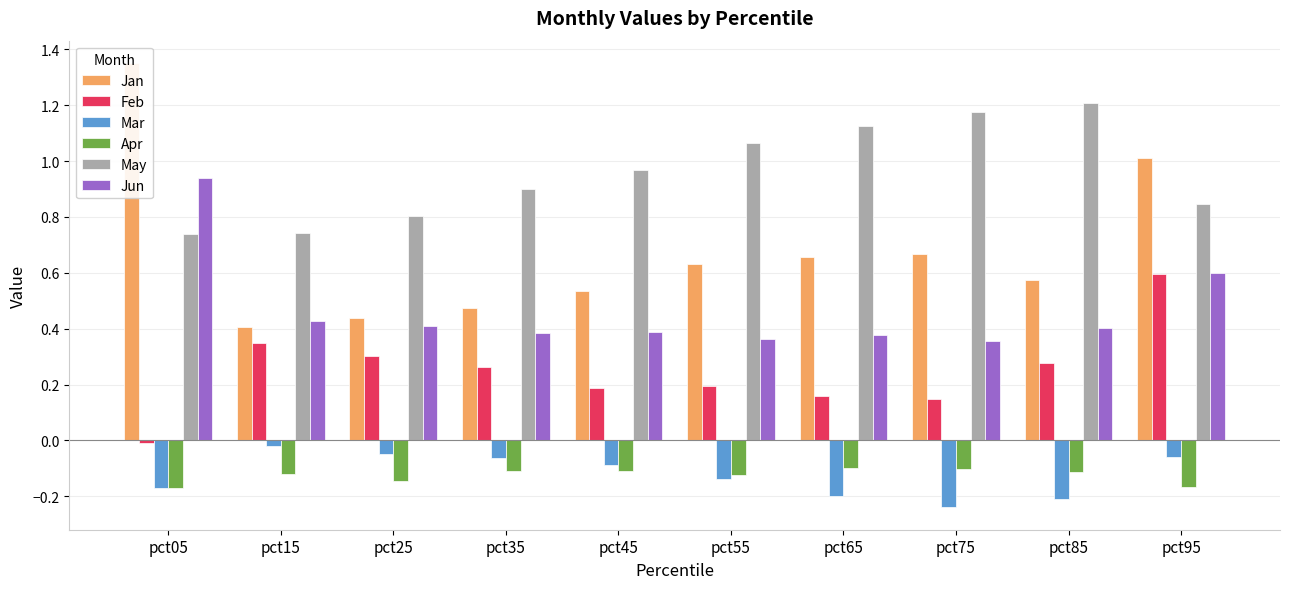

How many bars are there in total?

60